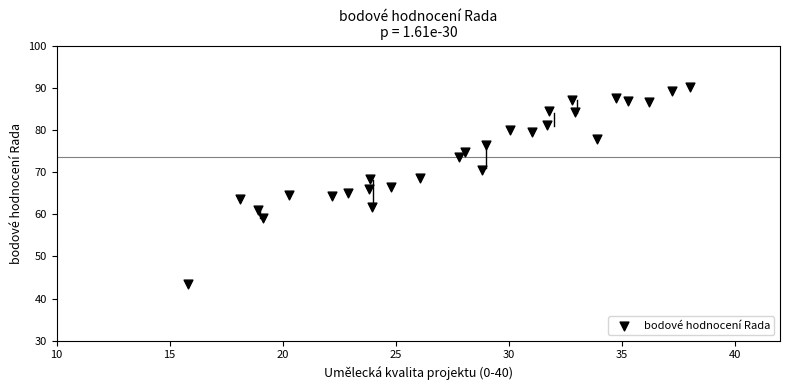

What is the range of Y values (max minus min)?

46.6